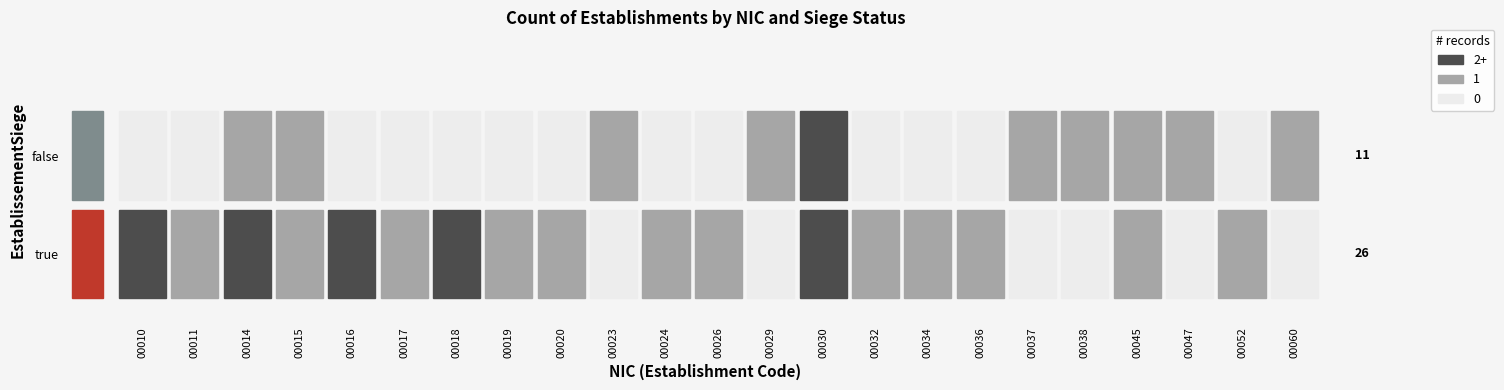

What is the difference between the maximum and minimum values in the 00037 series?

1